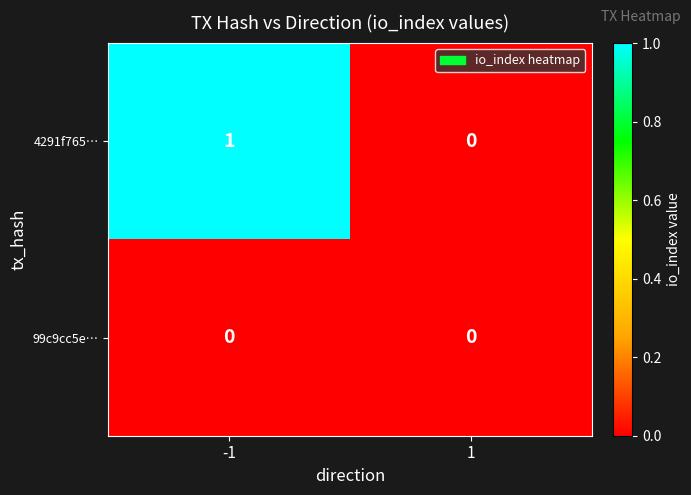

Reading left to right, list all the values displayed in this chart.

4291f765…: -1=1	1=0
99c9cc5e…: -1=0	1=0